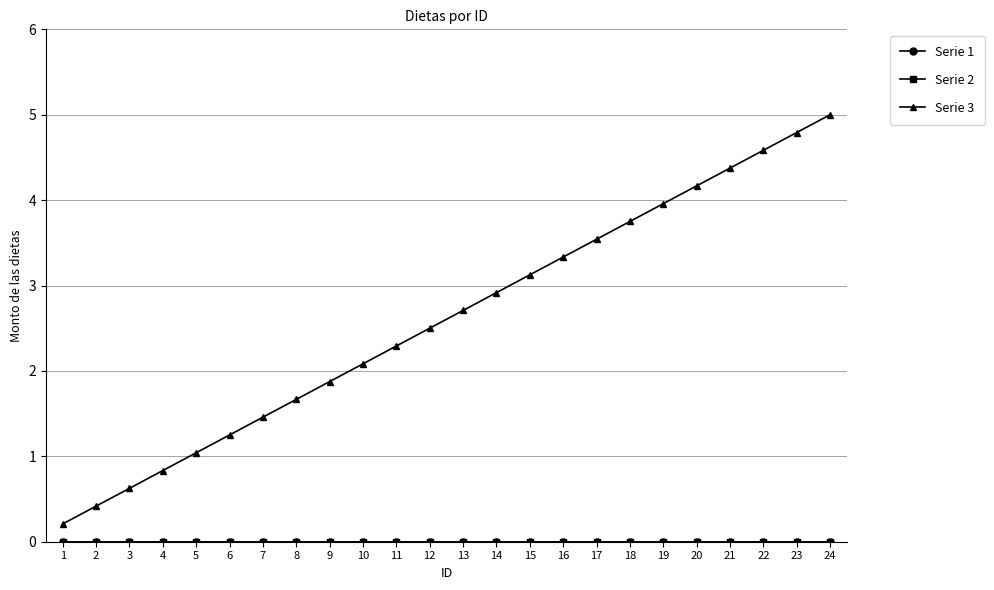

Is it true that Serie 2 equals 0.0 at 8?

True